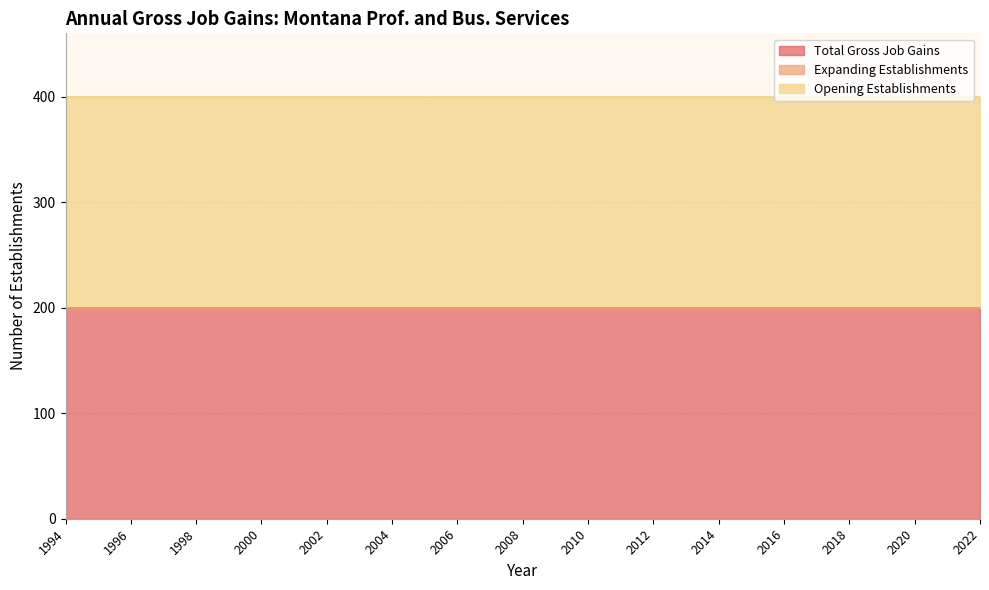

The Expanding Establishments series shows 0 at 2010. True or false?

True